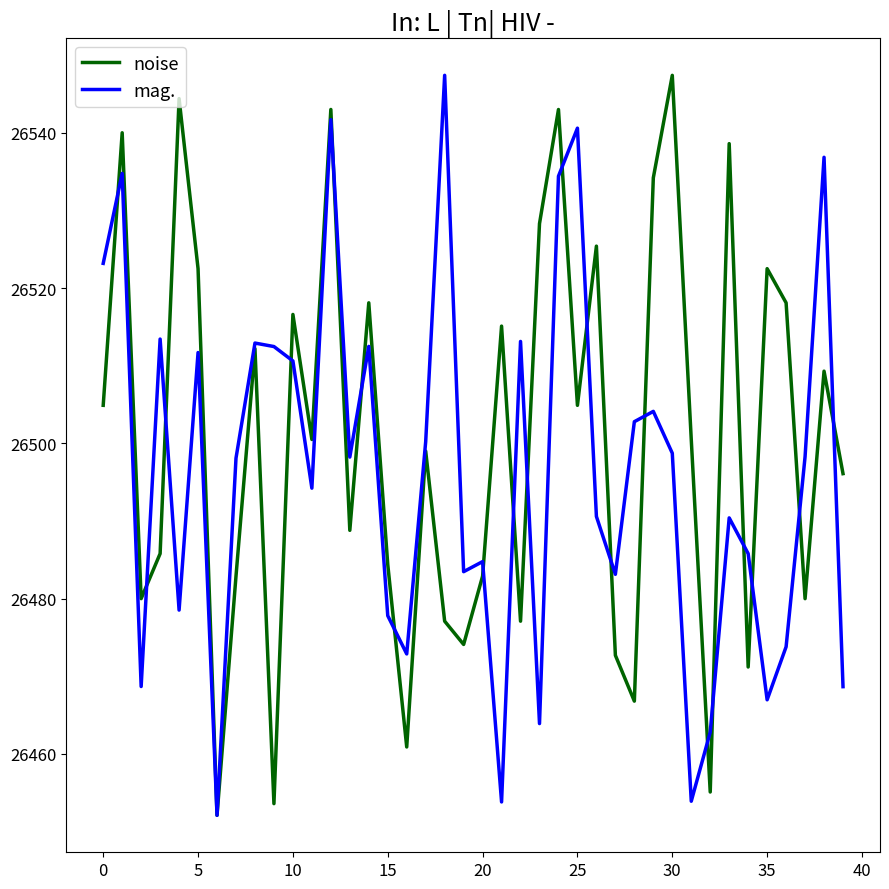

Rank the series by their average value, from highest to lowest.

noise, mag.